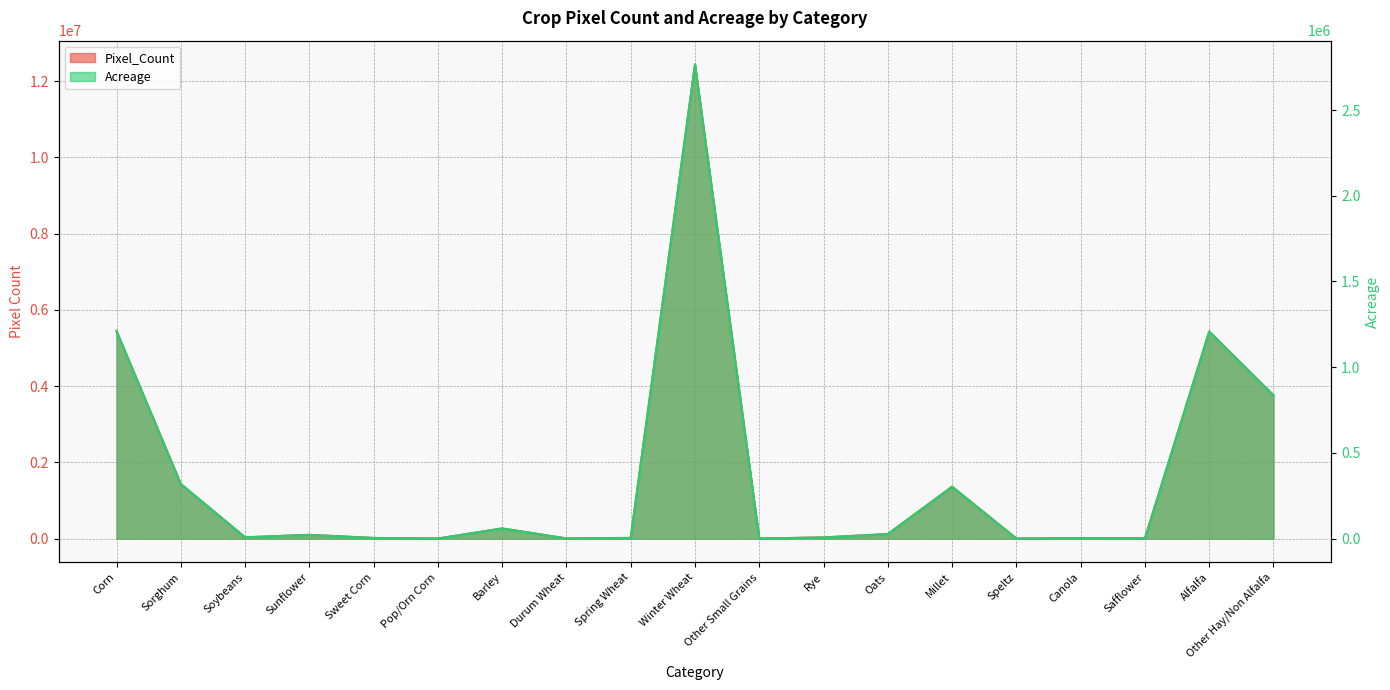

Reading left to right, transcribe all the data shown in this chart.

Pixel_Count: 5444611.0	1432573.0	33956.0	98440.0	16750.0	2229.0	266431.0	3988.0	18169.0	12438653.0	2098.0	30353.0	118847.0	1360517.0	1286.0	14162.0	5994.0	5430494.0	3757299.0
Acreage: 1210848.8	318595.6	7551.6	21892.5	3725.1	495.7	59252.7	886.9	4040.7	2766281.8	466.6	6750.3	26430.9	302570.8	286.0	3149.5	1333.0	1207709.3	835600.8